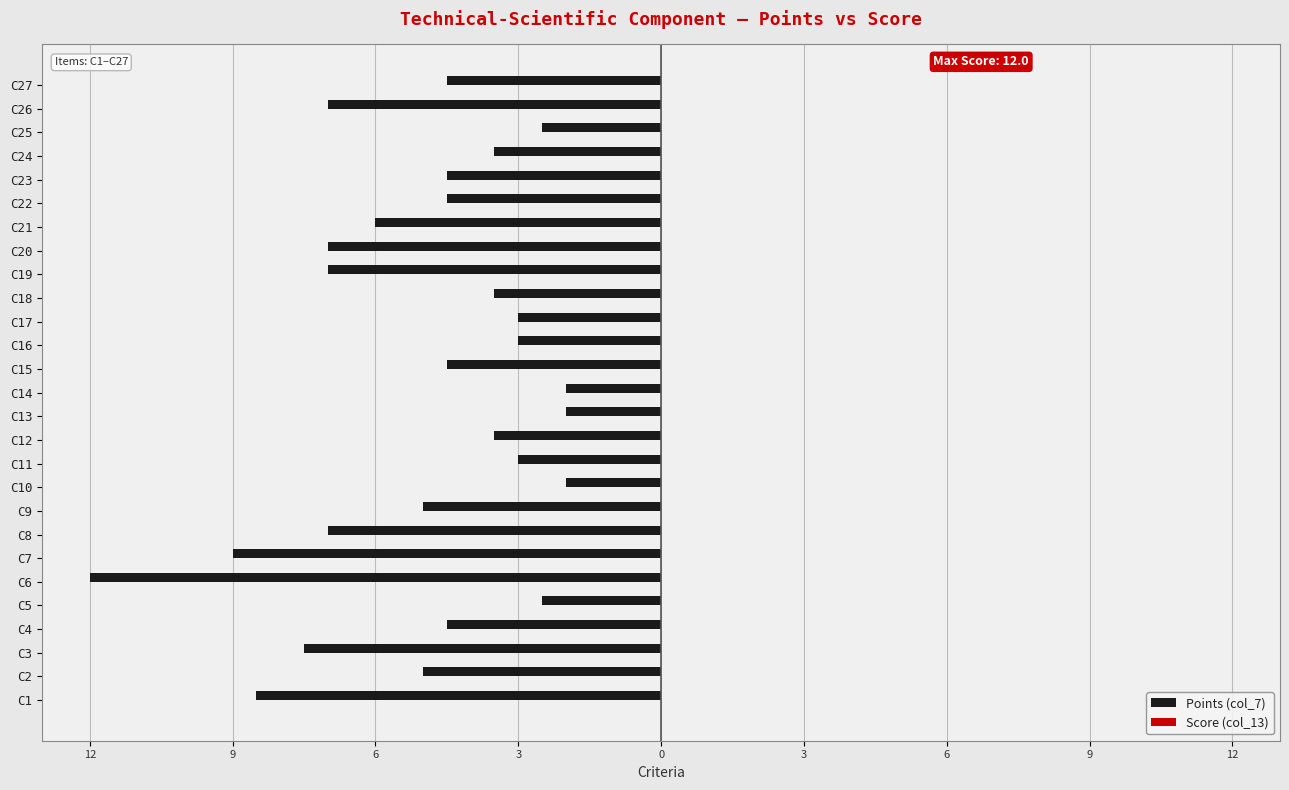

Does the chart contain stacked bars?

No